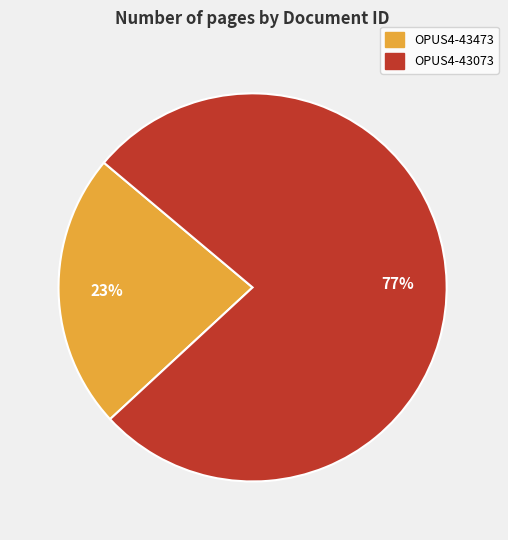

Between OPUS4-43473 and OPUS4-43073, which is larger?

OPUS4-43073